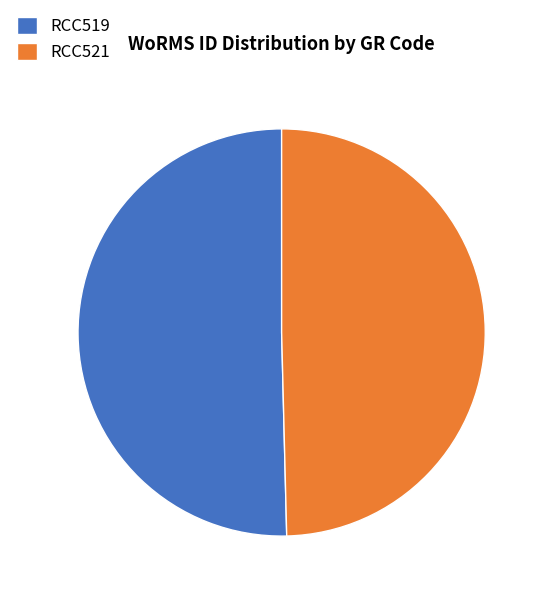

Which category accounts for the majority?

RCC519